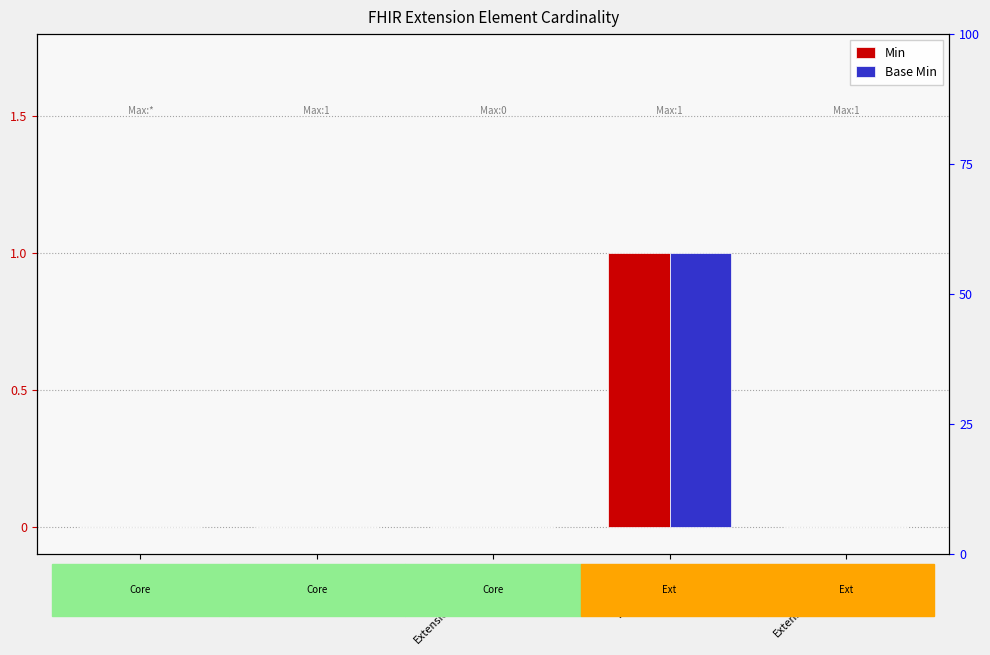

Are the bars grouped side by side (vs. stacked)?

Yes